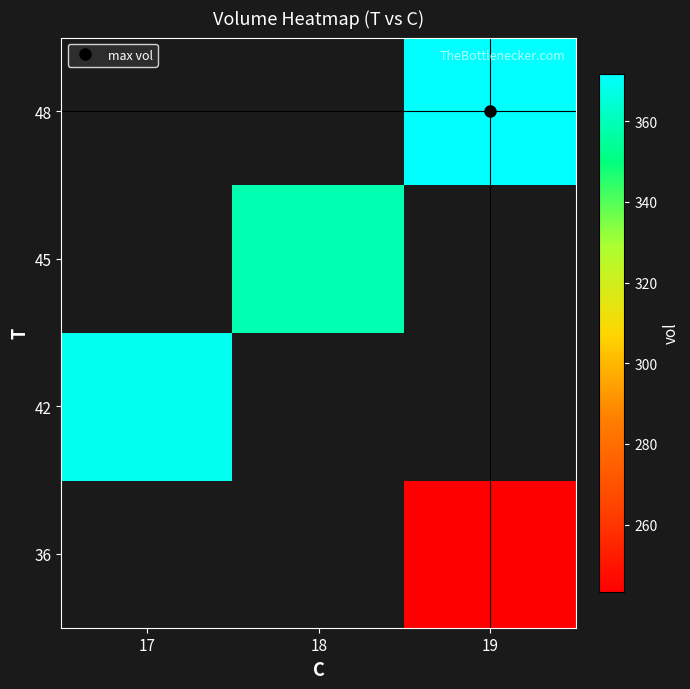

Count the number of data series in this chart.

4